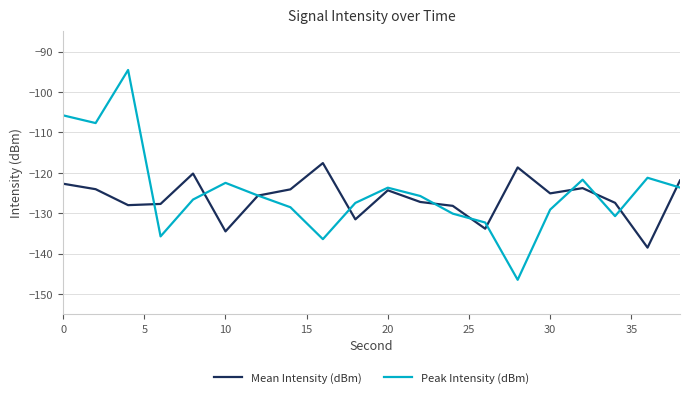

What is the greatest value displayed?

-94.5